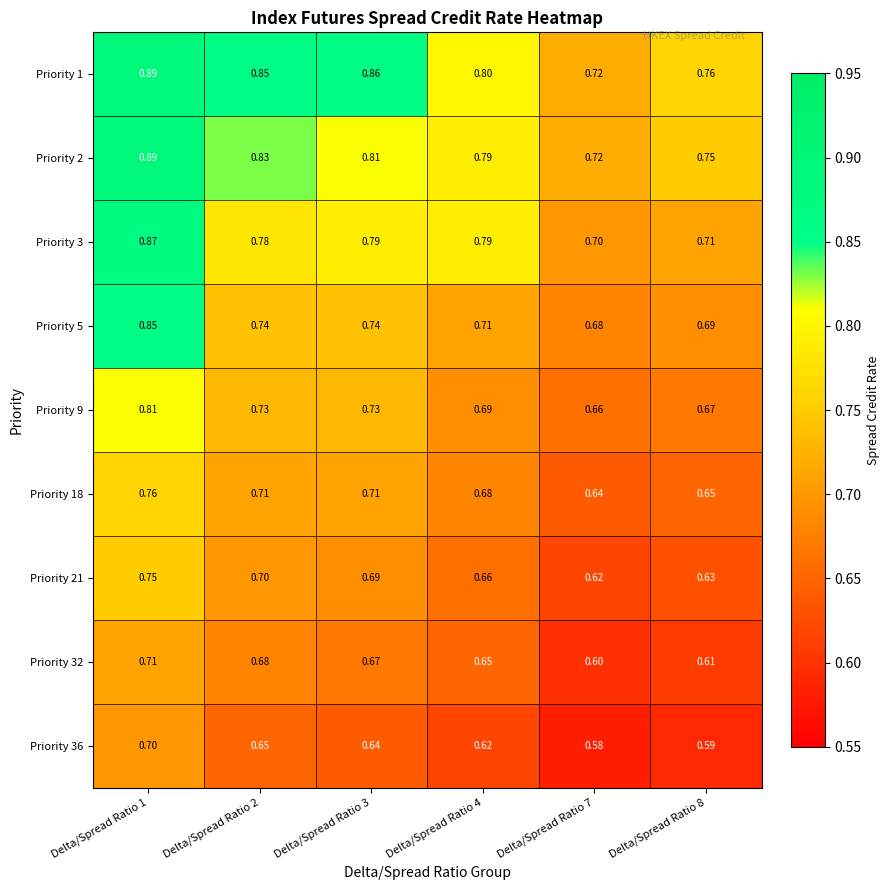

Is the value of Priority 5 at Delta/Spread Ratio 7 greater than the value of Priority 32 at Delta/Spread Ratio 4?

Yes